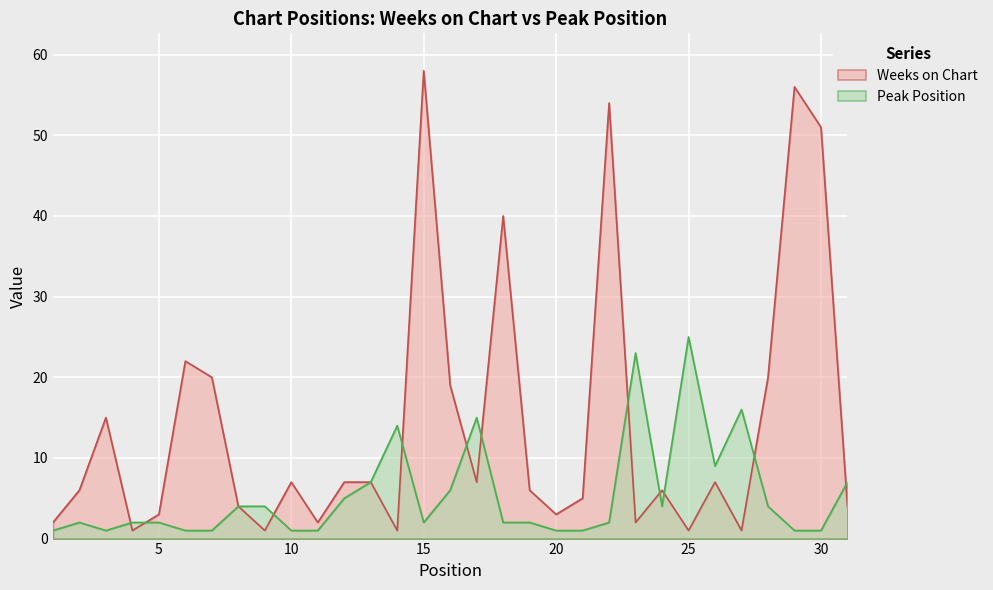

What is the difference between the Weeks on Chart values at 6 and 11?

20